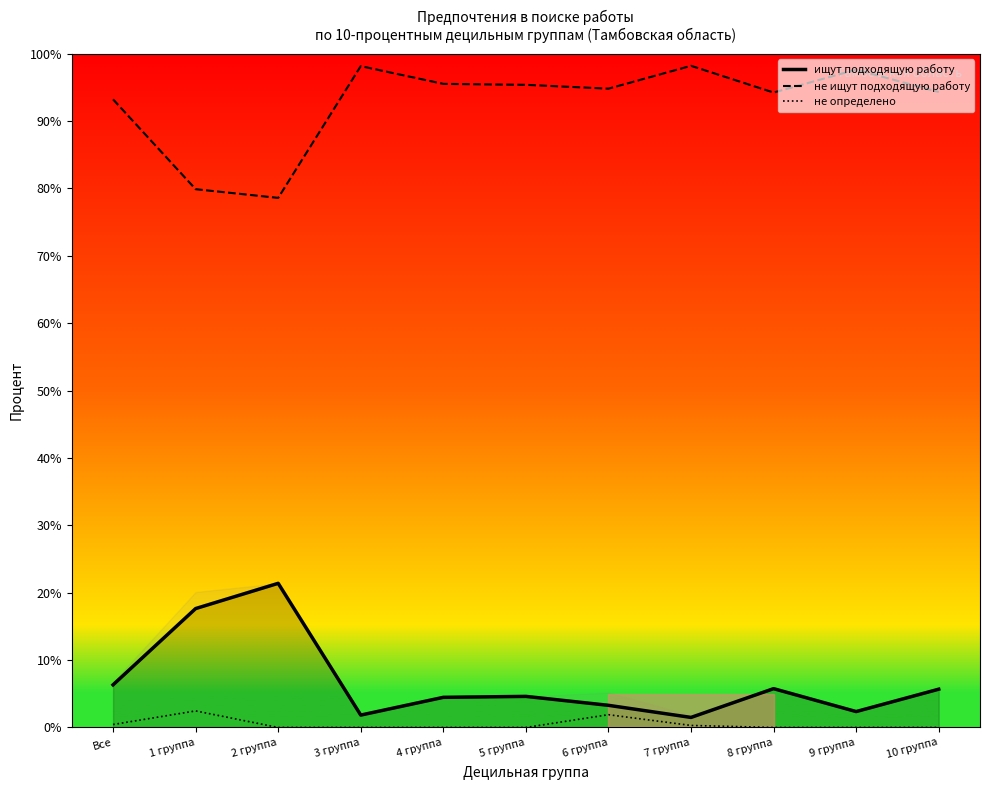

At how many categories does at least one series exceed 74?

11